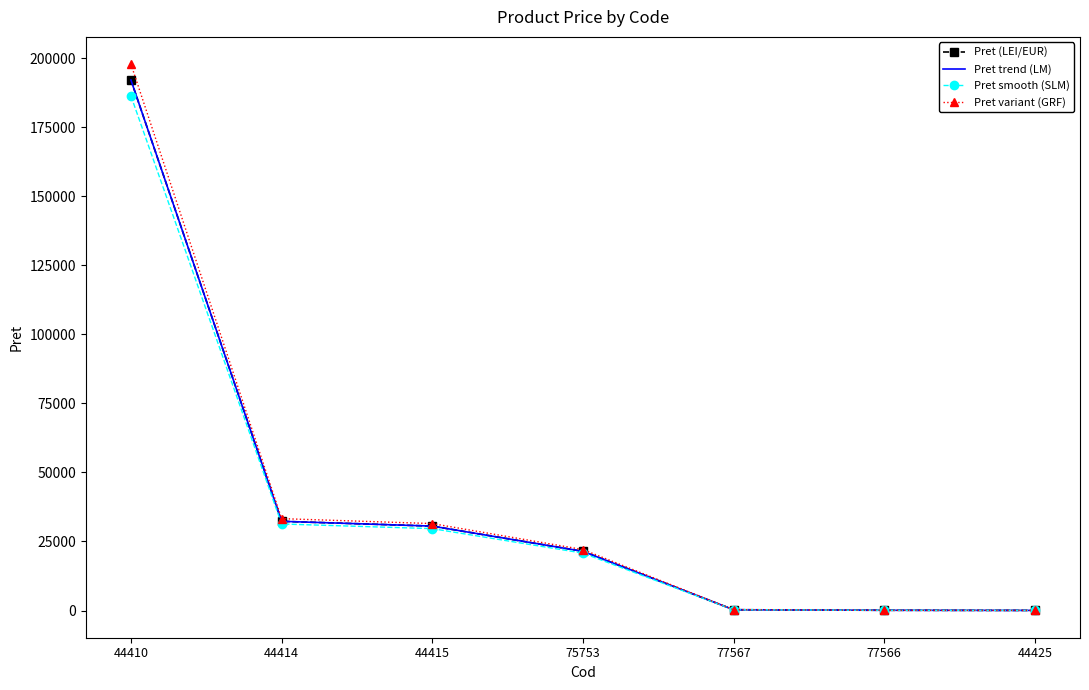

The Pret variant (GRF) series shows 39261.9 at 75753. True or false?

False